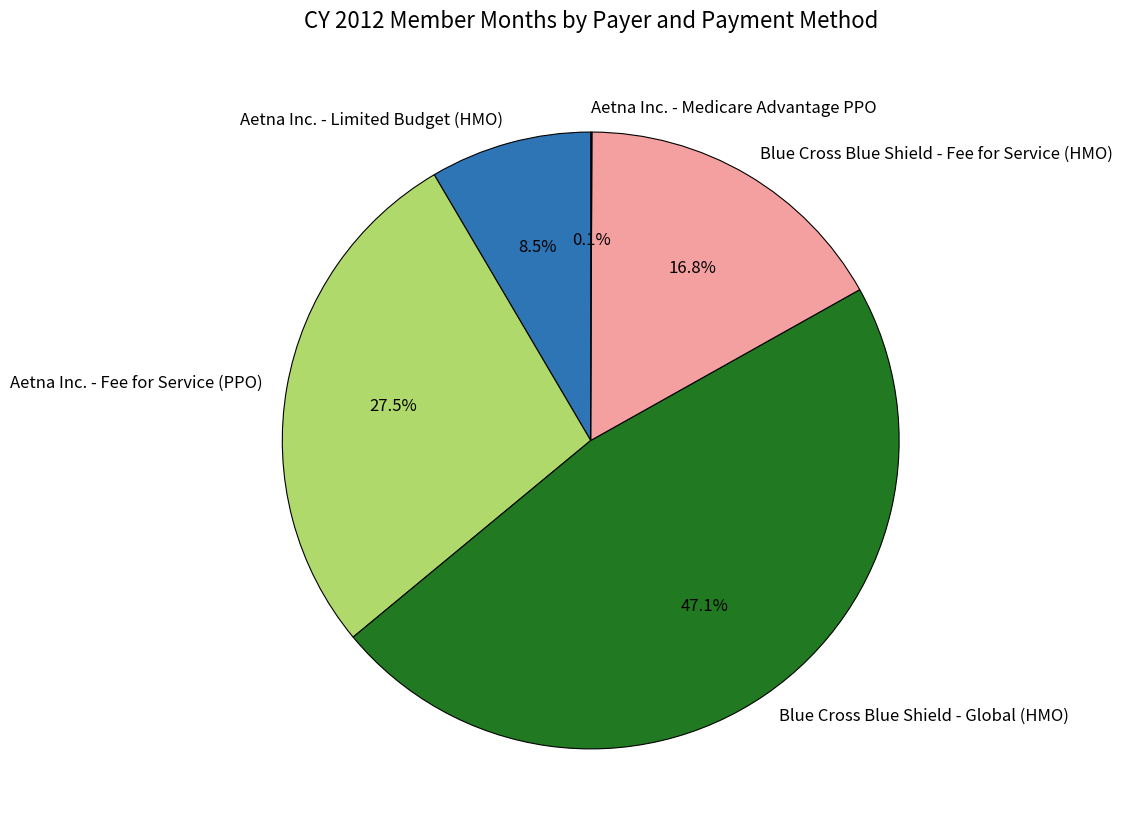

Is the sum of Aetna Inc. - Fee for Service (PPO) and Blue Cross Blue Shield - Fee for Service (HMO) greater than half?

No